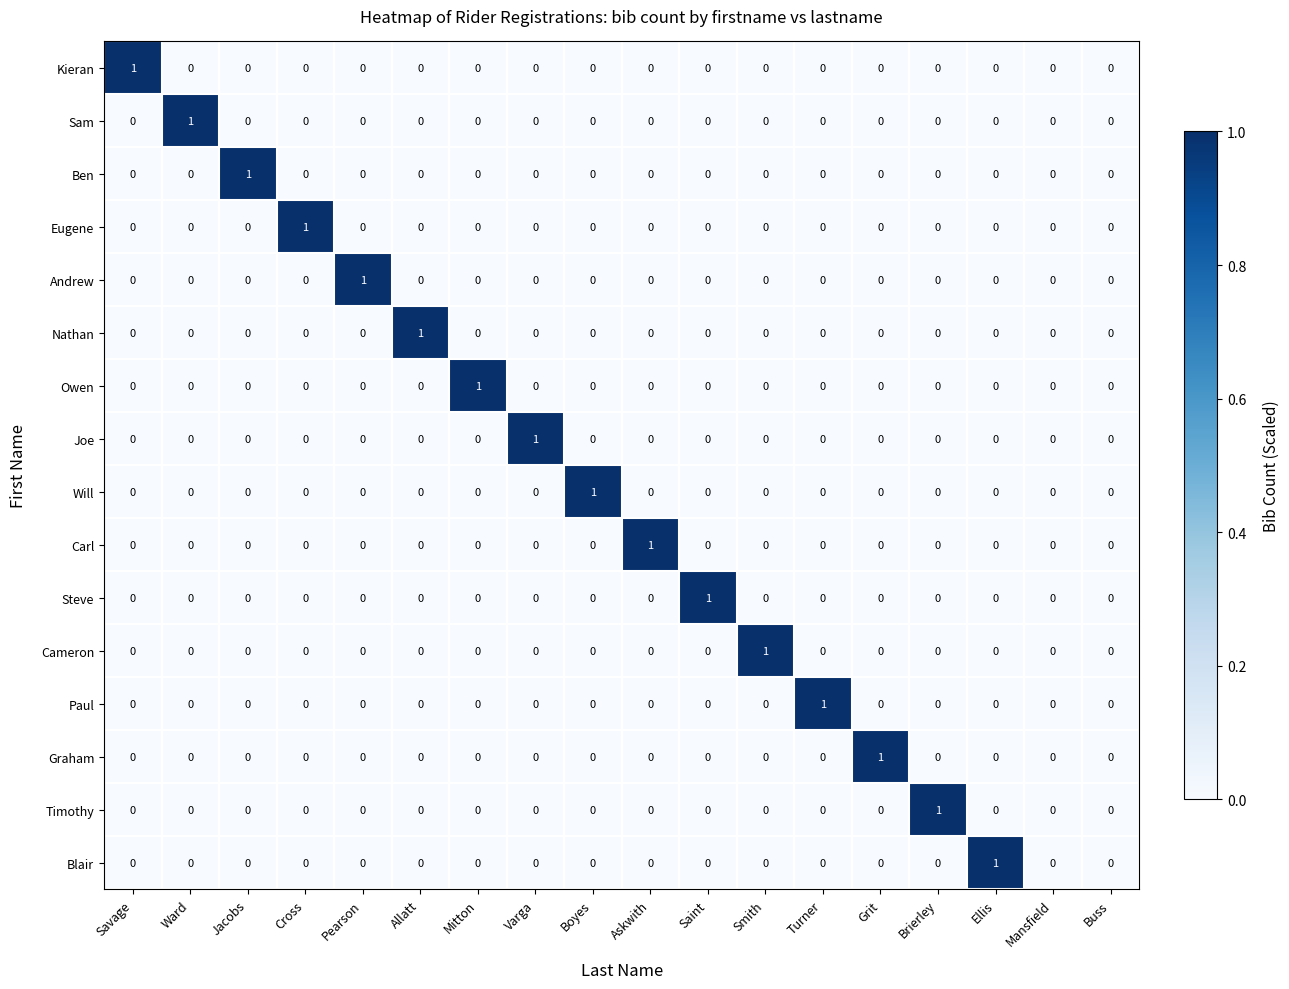

True or false: Owen has a value of 0 at Mansfield.

True